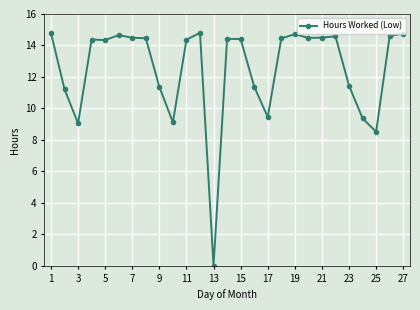

What is the value of the 9th point from the left?

11.4